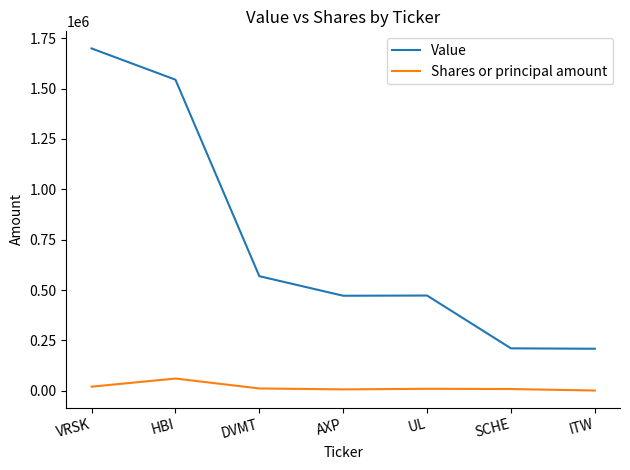

What is the difference between the maximum and minimum values in the Shares or principal amount series?

59421